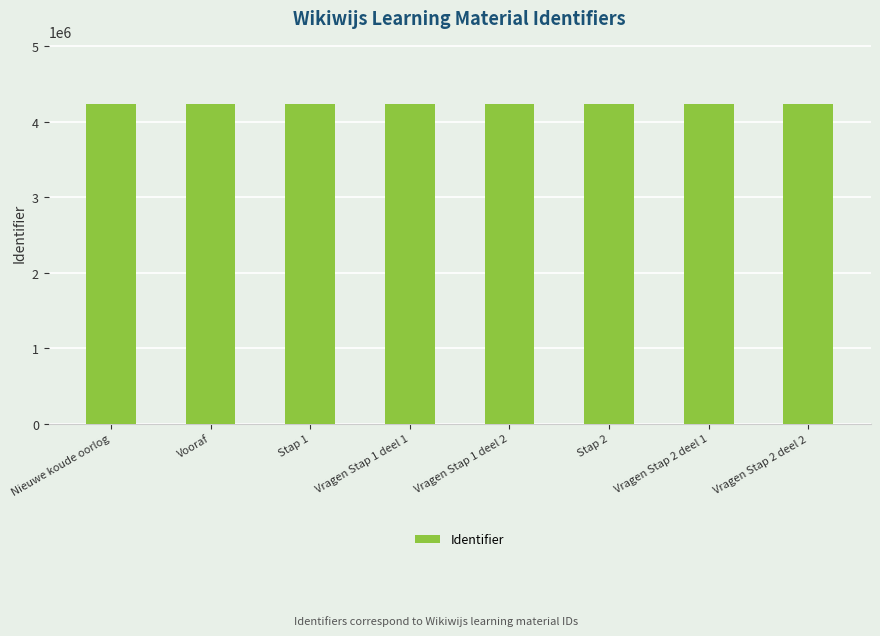

What is the label of the 1st bar from the right?

Vragen Stap 2 deel 2